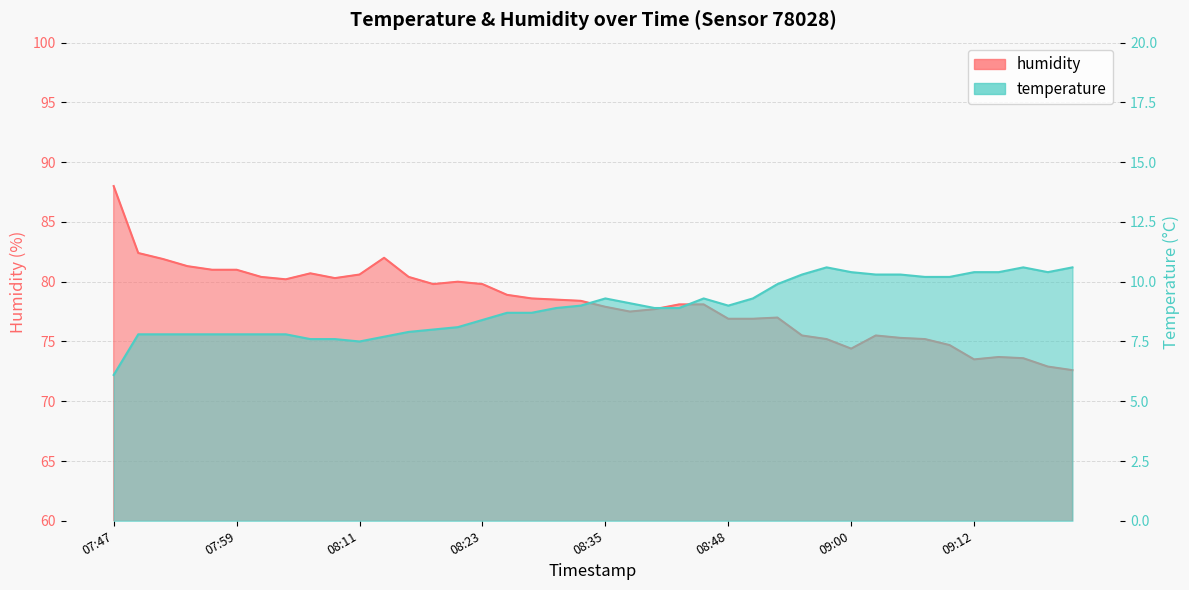

What is the sum of all humidity values?

3126.4